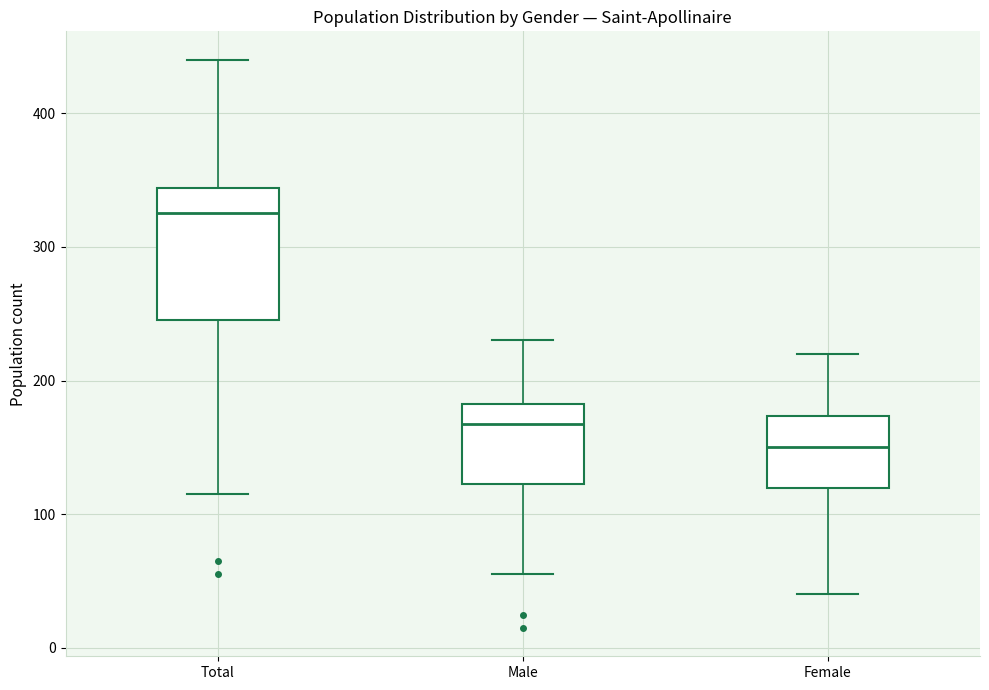

Where does the lower whisker of the box for Male end on the y-axis? The values are not printed on the chart, so give them approximately, as read against the axis.

60